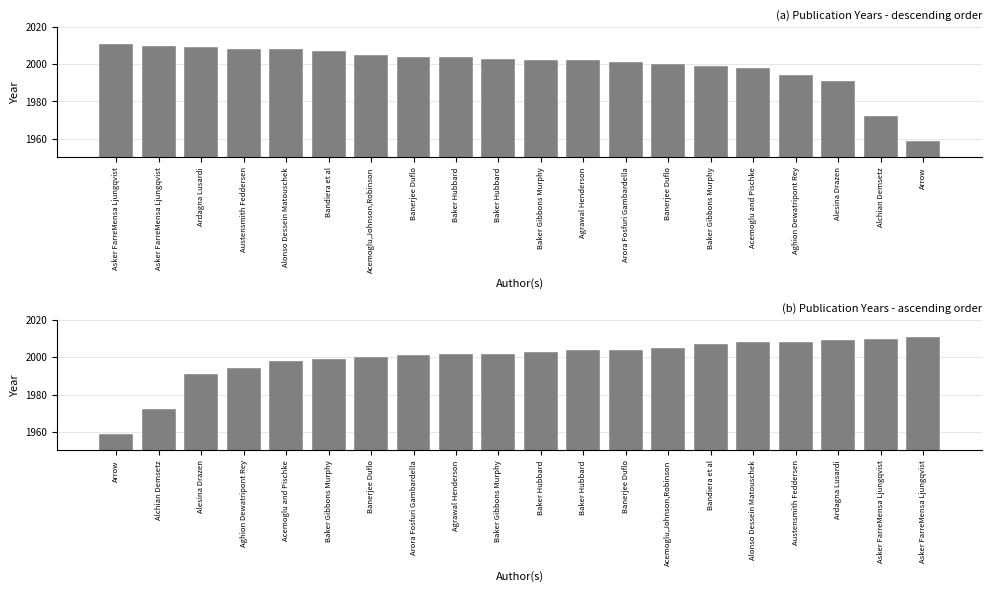

Is it true that the value at Austensmith Feddersen is 3163?

False